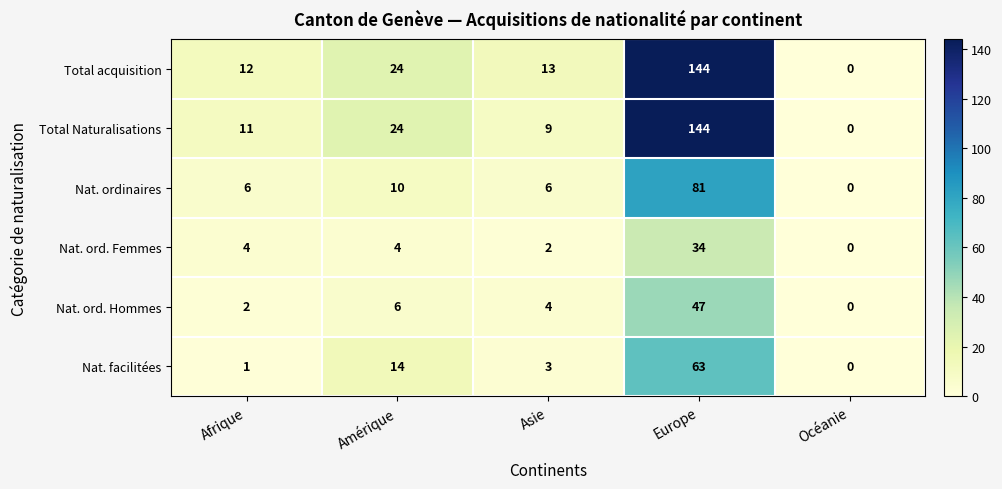

How many series are shown in this chart?

6